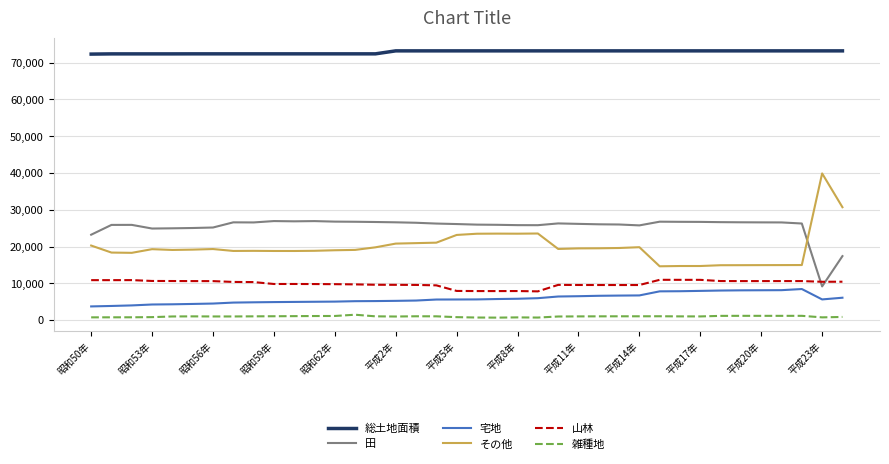

Which series has the widest spread of values?

その他